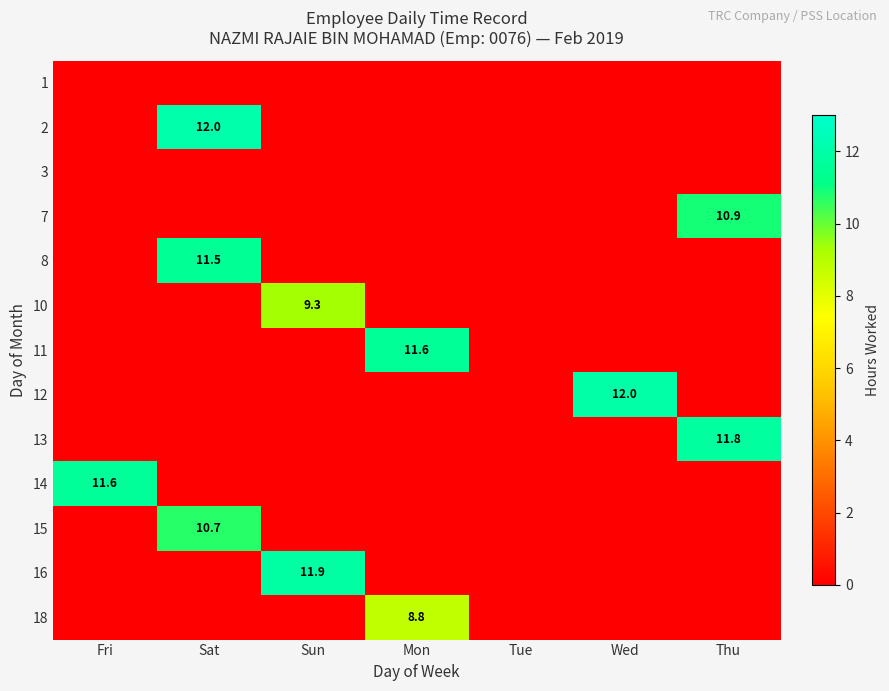

Is it true that 13 equals -4.3 at Sun?

False